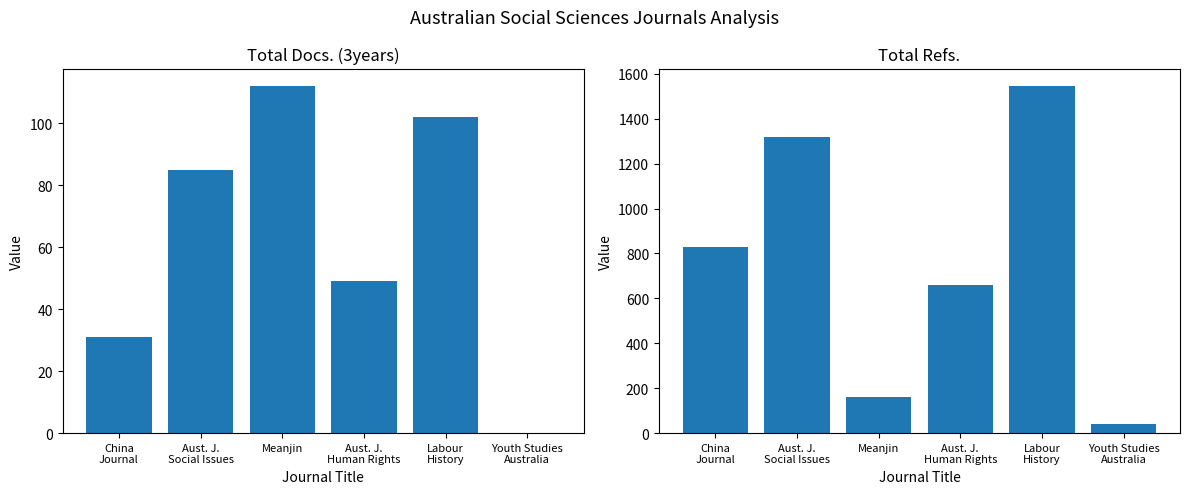

How many data points in Total Docs. (3years) are less than 85?

3